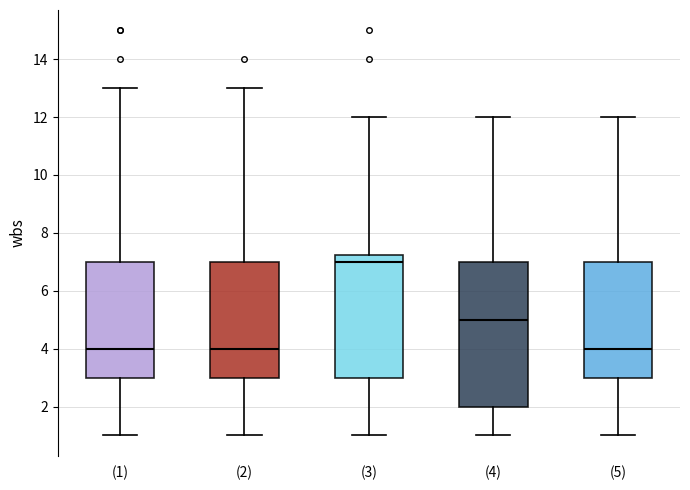

Where does the median line of the box for (4) sit on the y-axis? The values are not printed on the chart, so give them approximately, as read against the axis.

5.0